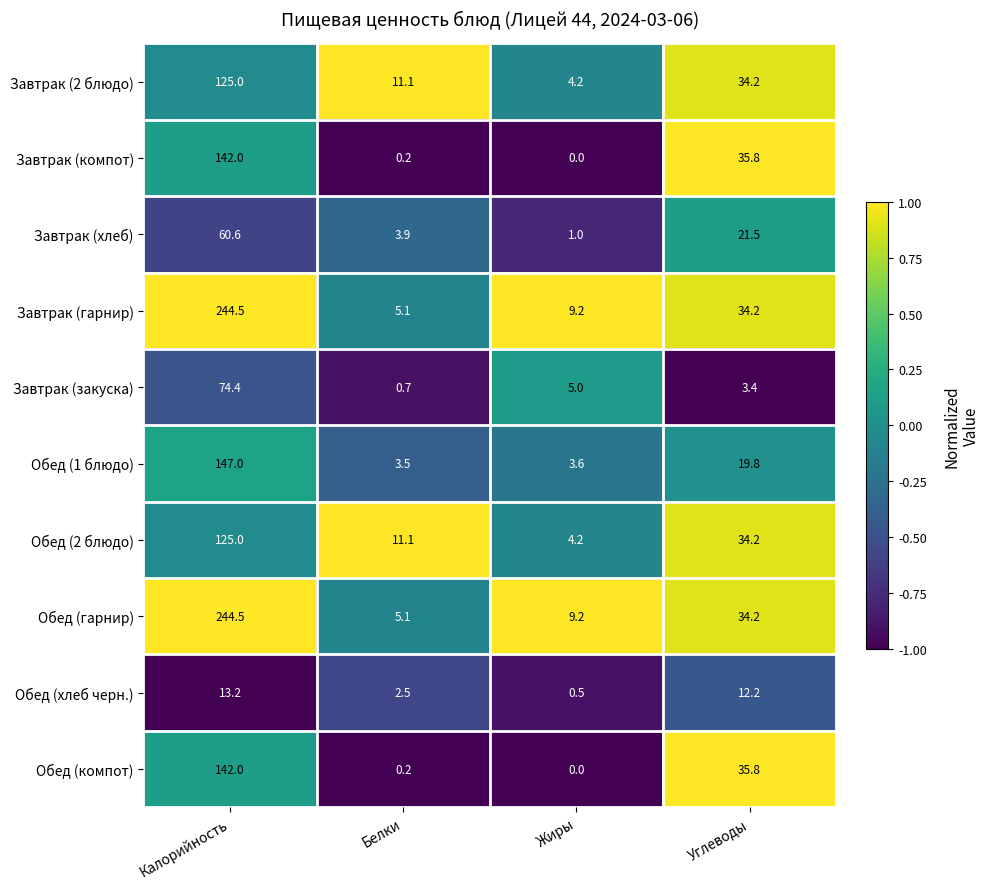

Rank the categories by Завтрак (2 блюдо) value from highest to lowest.

Калорийность, Углеводы, Белки, Жиры